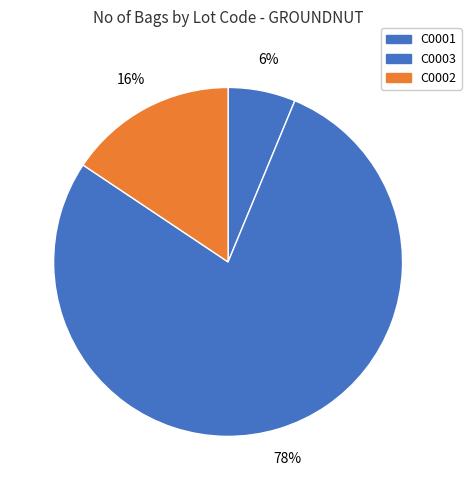

To the nearest percent, what is the difference between the largest and smallest slice percentages?

72%